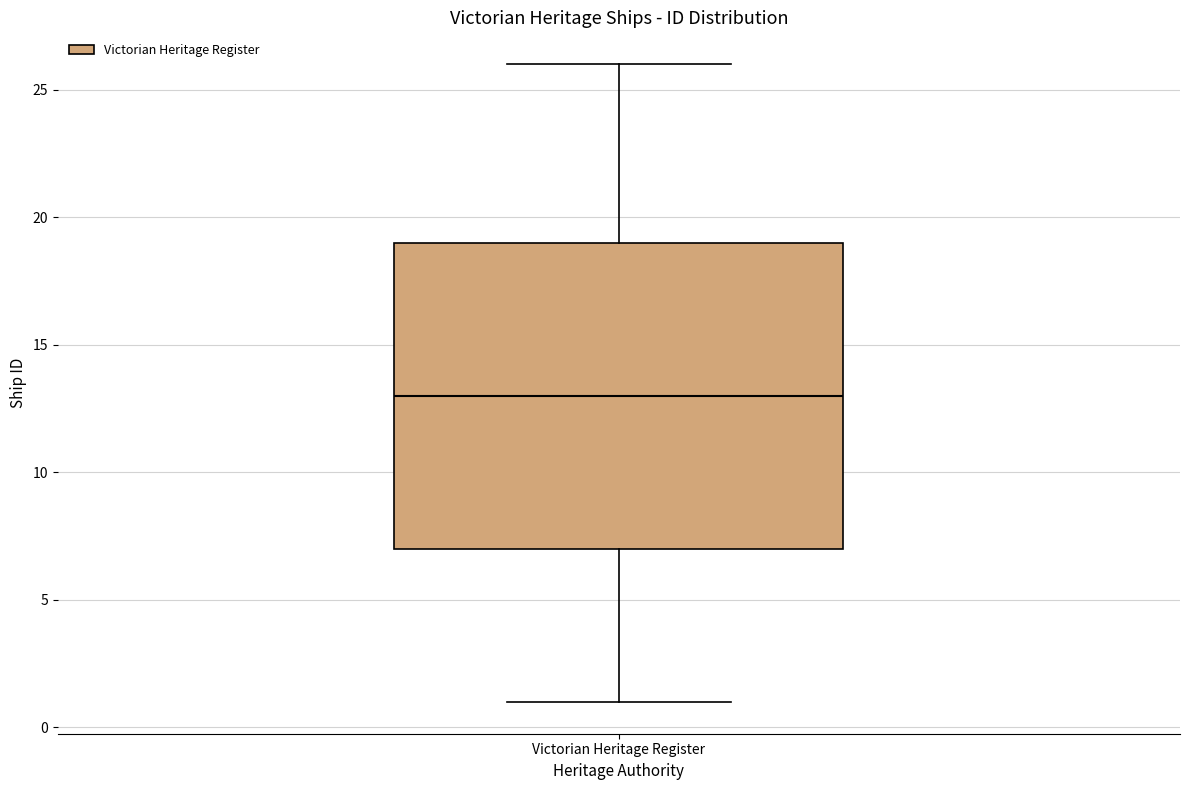

Where is the upper edge of the box for Victorian Heritage Register on the y-axis? The values are not printed on the chart, so give them approximately, as read against the axis.

19